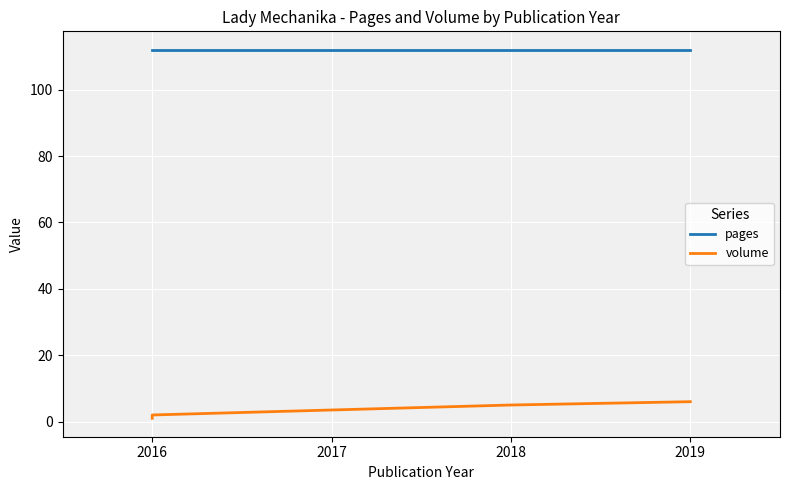

How many data points in volume are above 5?

1